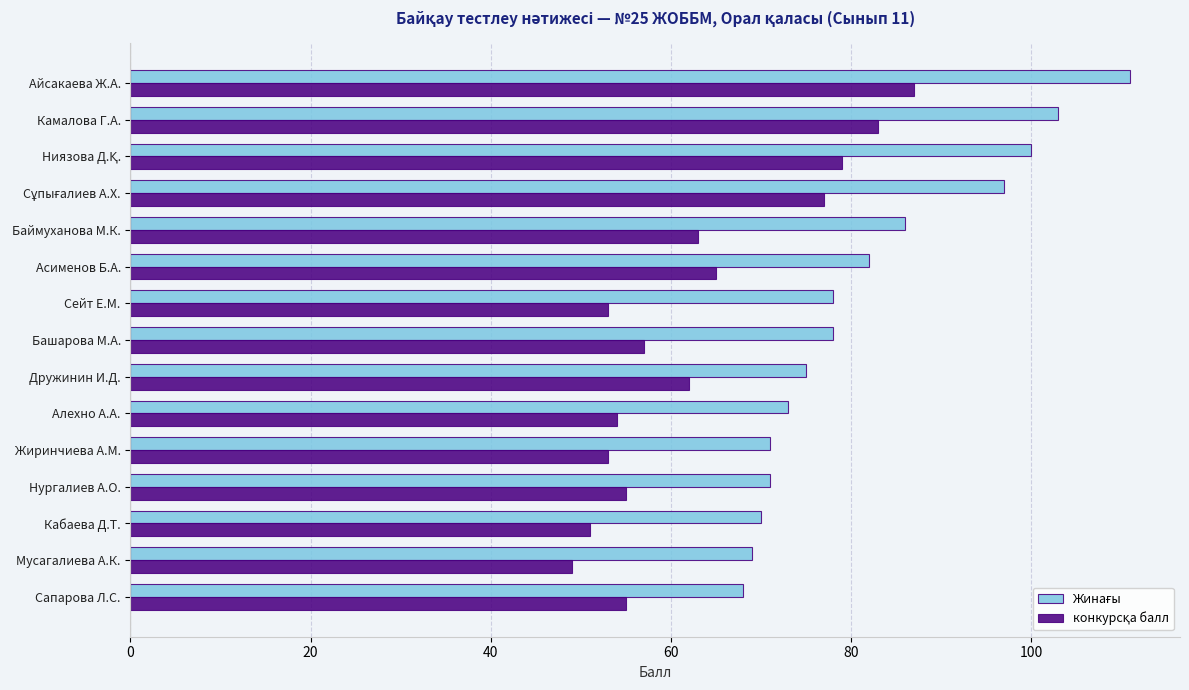

What is the difference between the highest and lowest values at Башарова М.А.?

21